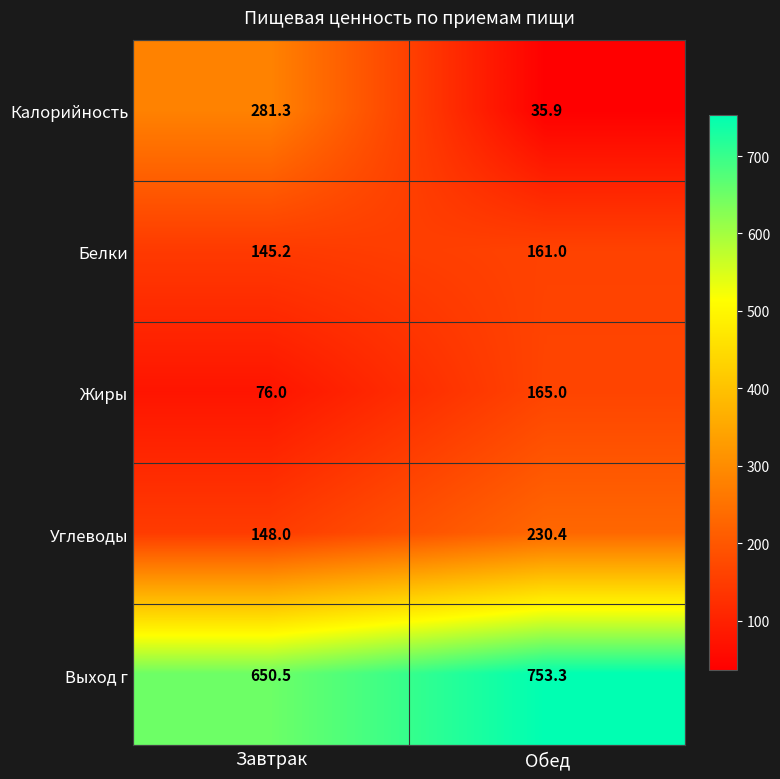

Which category has the lowest value across all series?

Обед